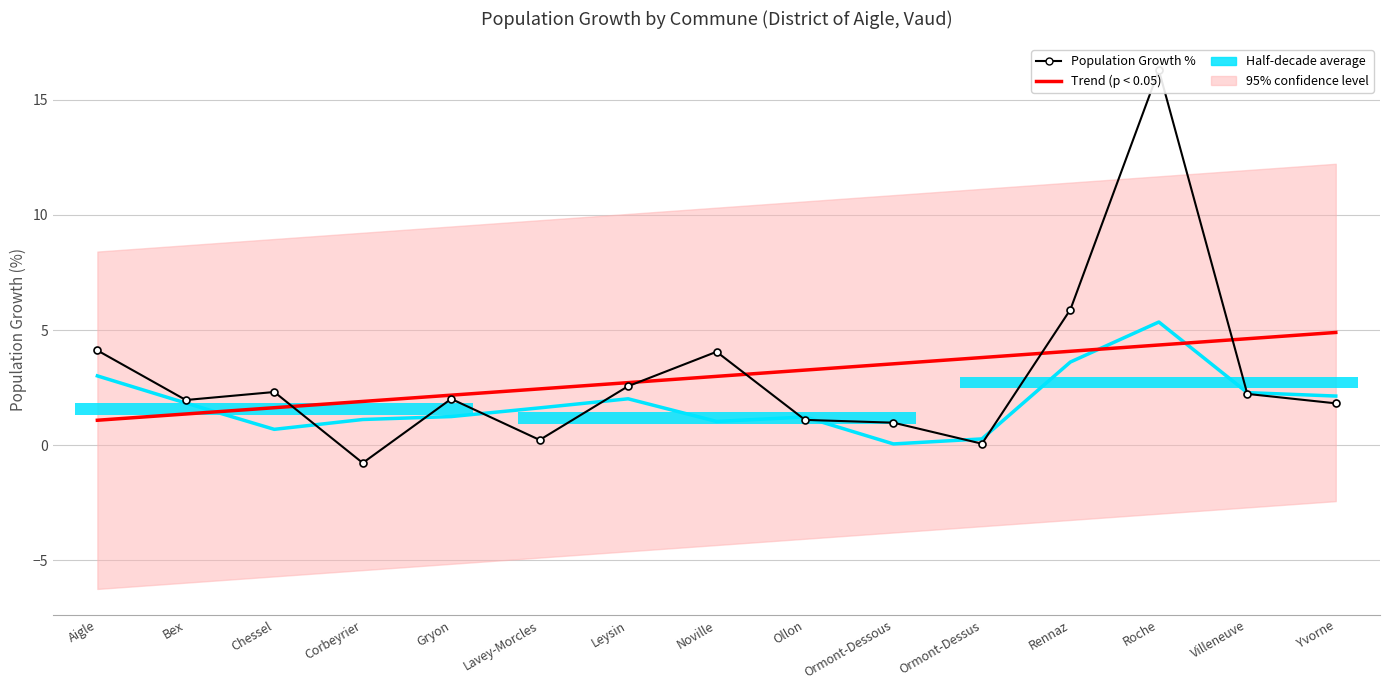

At which label does Population Growth % first exceed 2?

Aigle